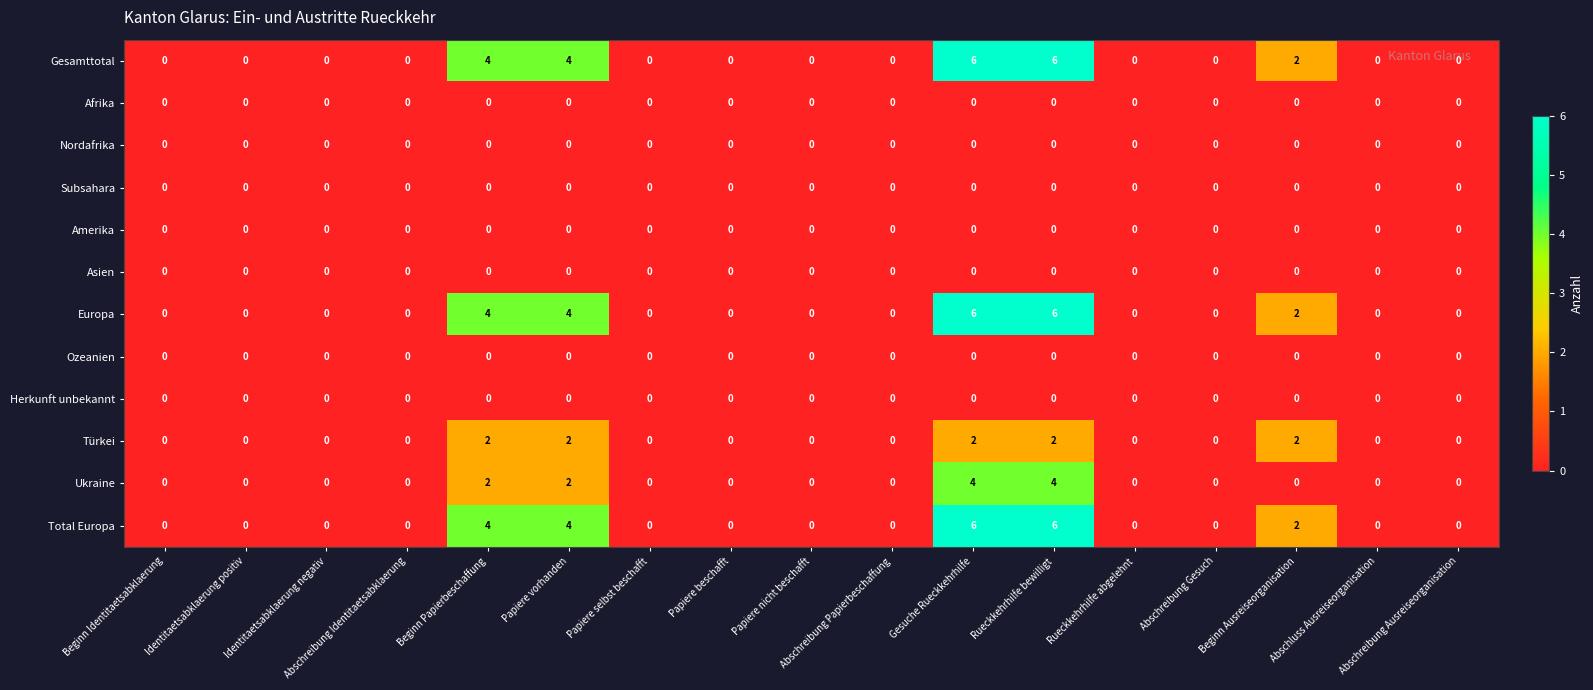

At how many categories does at least one series exceed 5?

2